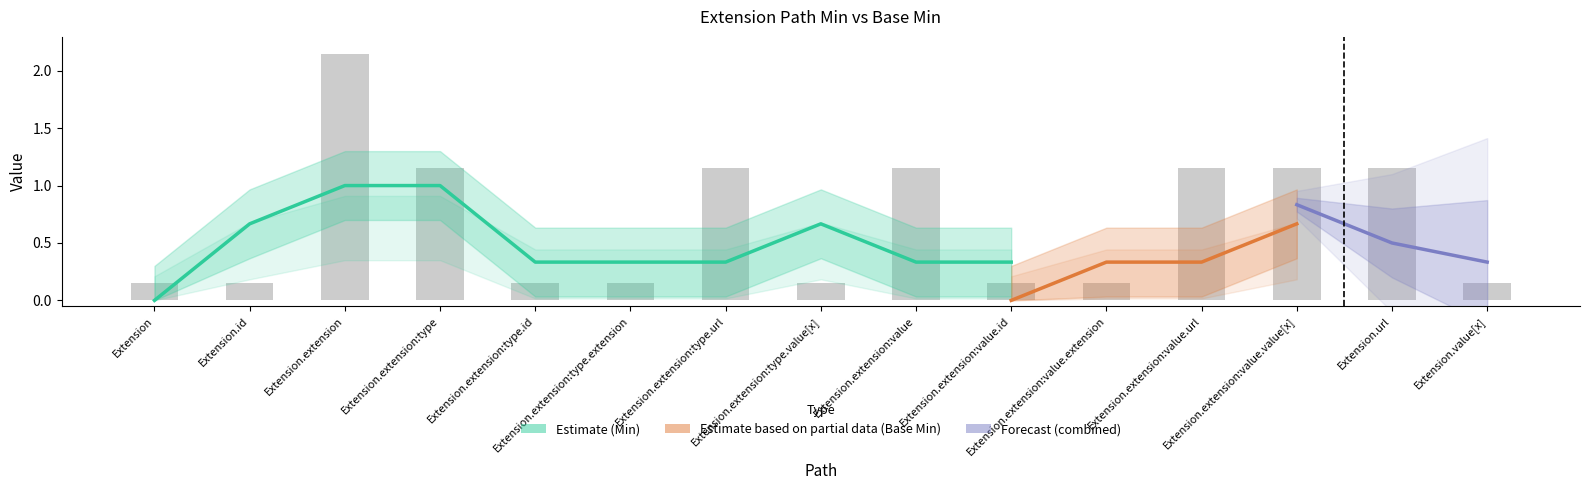

What is the value of the 15th bar from the left?

0.1